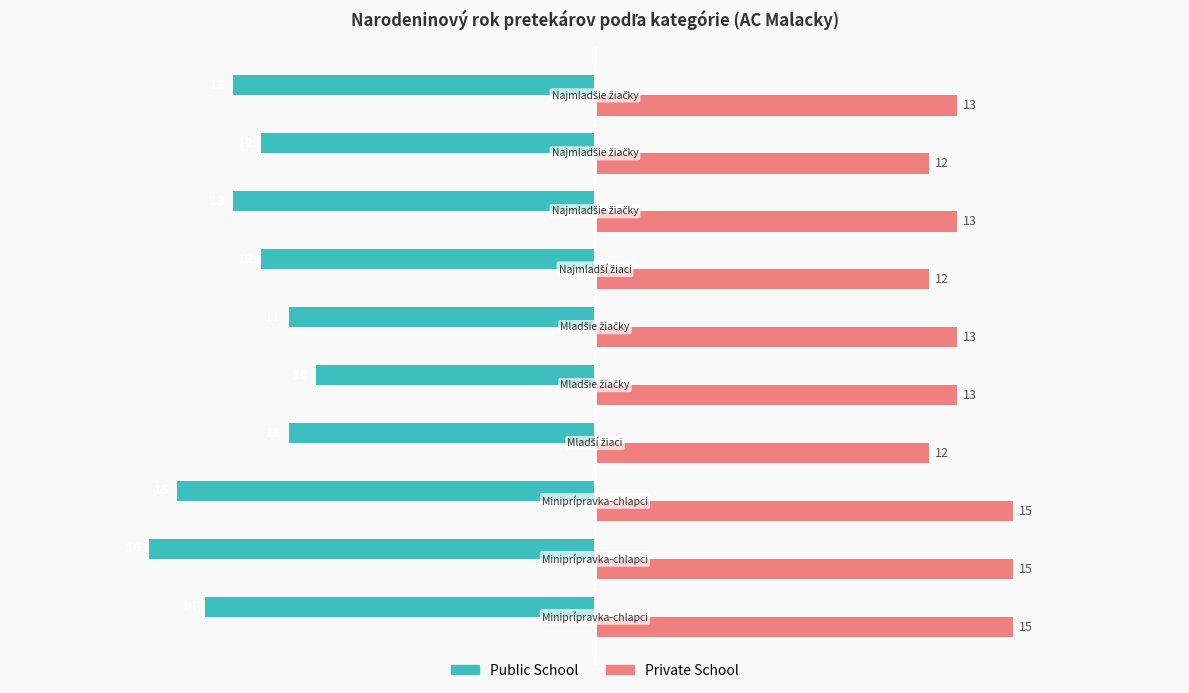

Which series has the largest range (max minus min)?

Public School